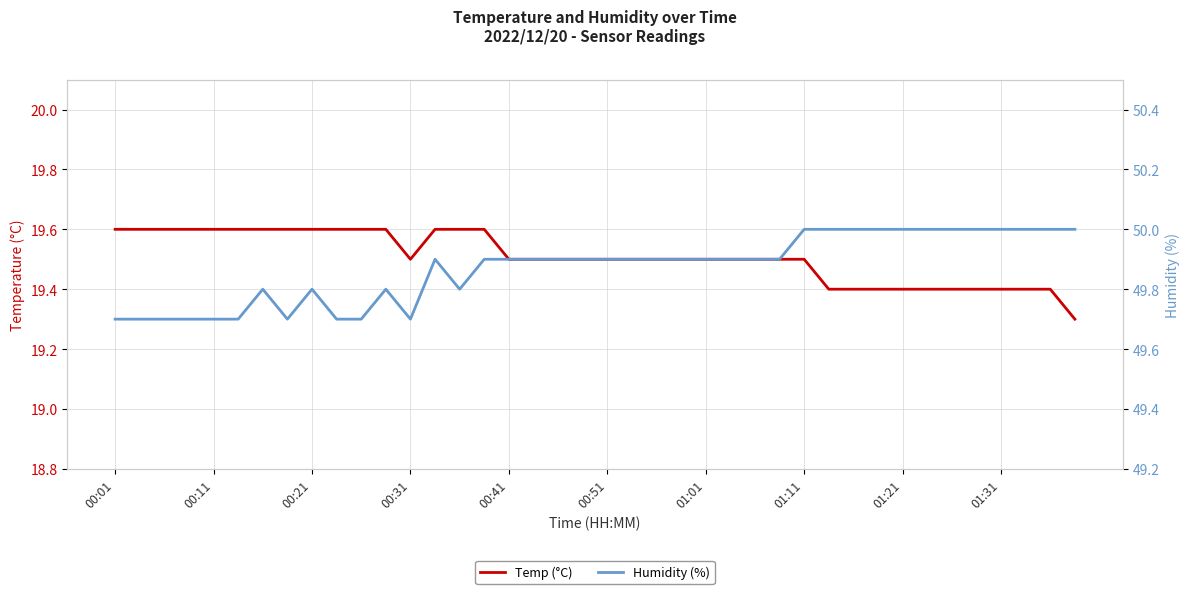

Is this an area chart (filled region under the line)?

No